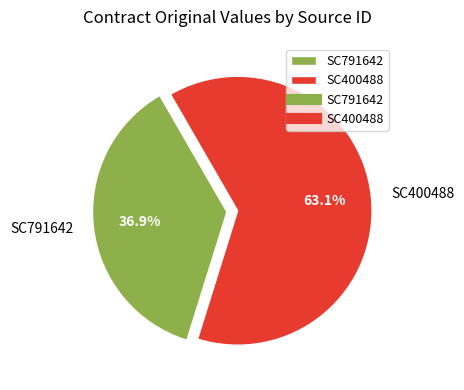

Combined, do SC400488 and SC791642 account for over 50%?

Yes